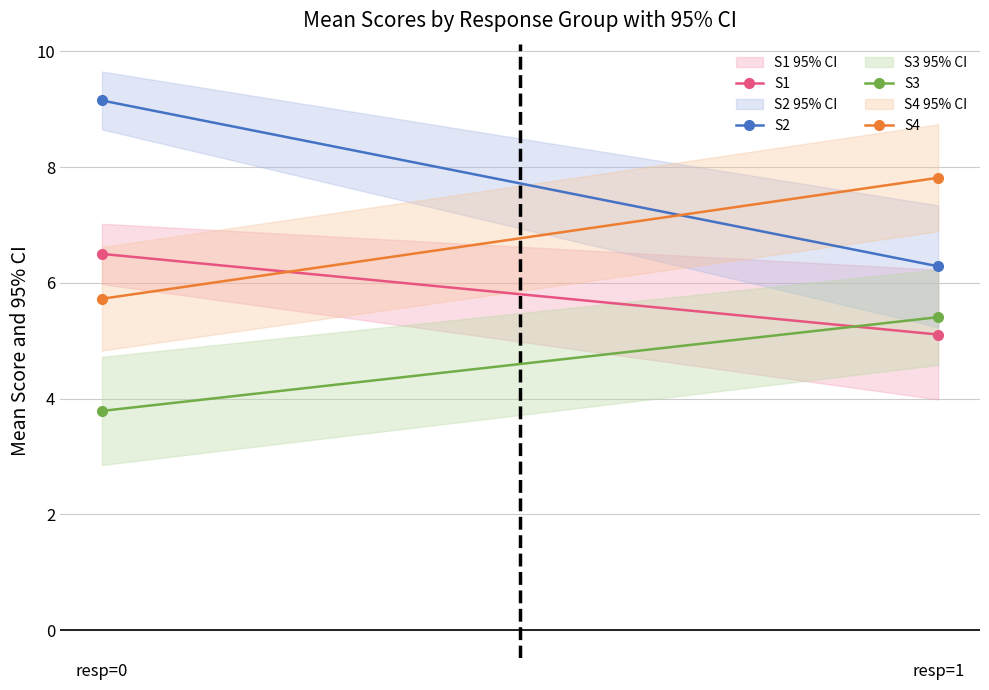

How many values in the S3 series exceed 5?

1